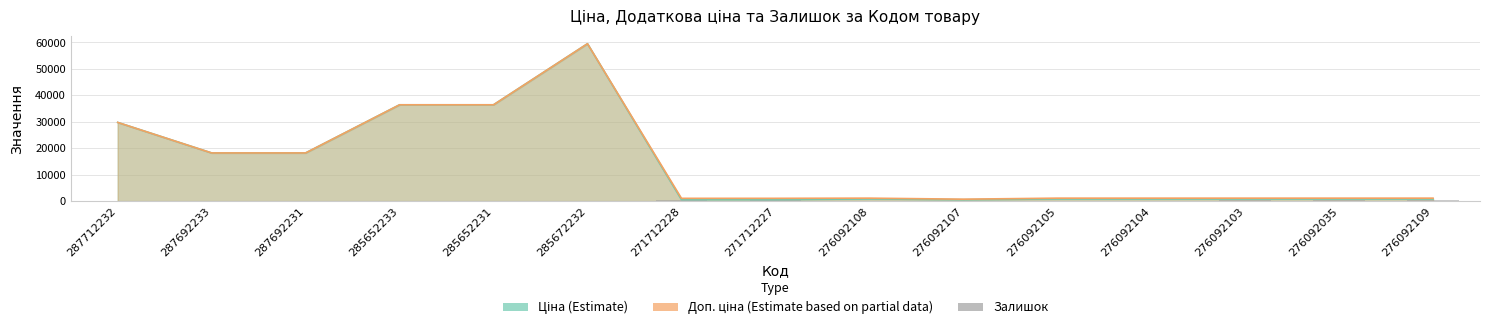

Are the bars horizontal?

No